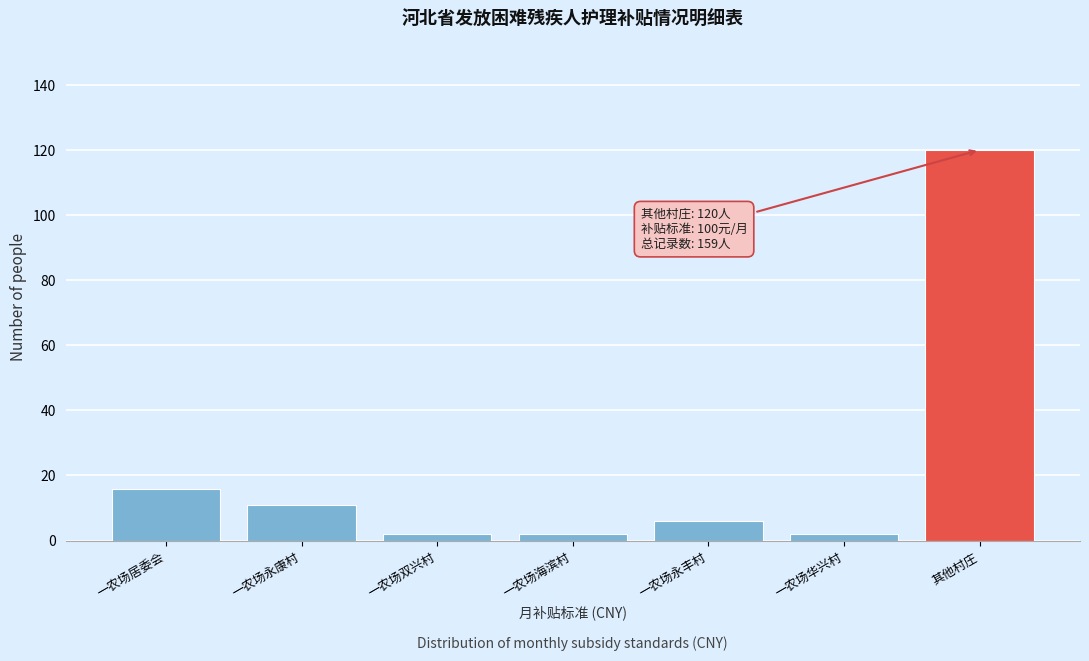

Reading left to right, what are all the values shown in this chart?

16	11	2	2	6	2	120